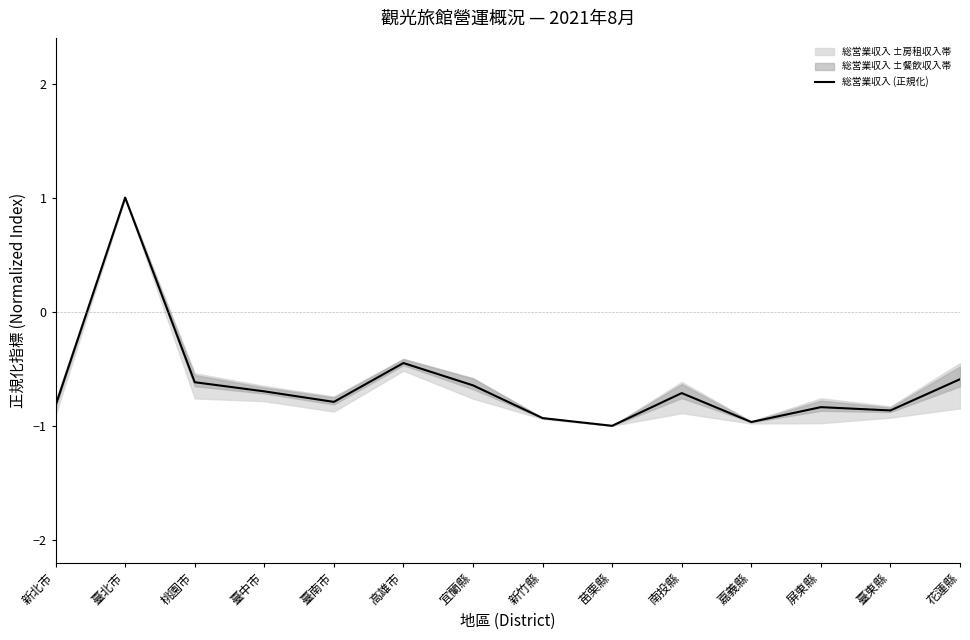

What is the sum of the values at 嘉義縣 and 花蓮縣?

-1.6